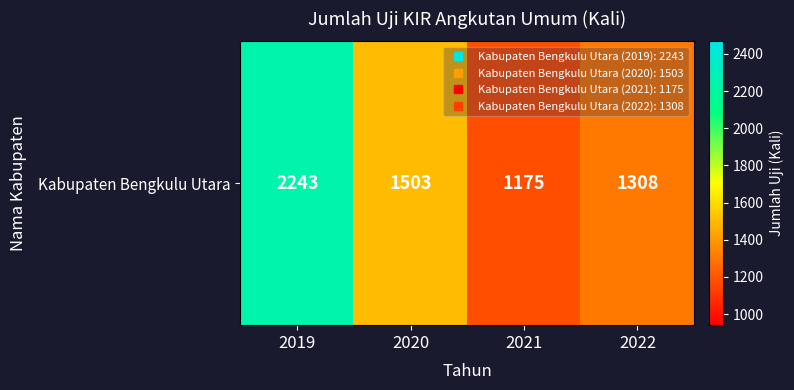

Rank the categories by value from lowest to highest.

2021, 2022, 2020, 2019